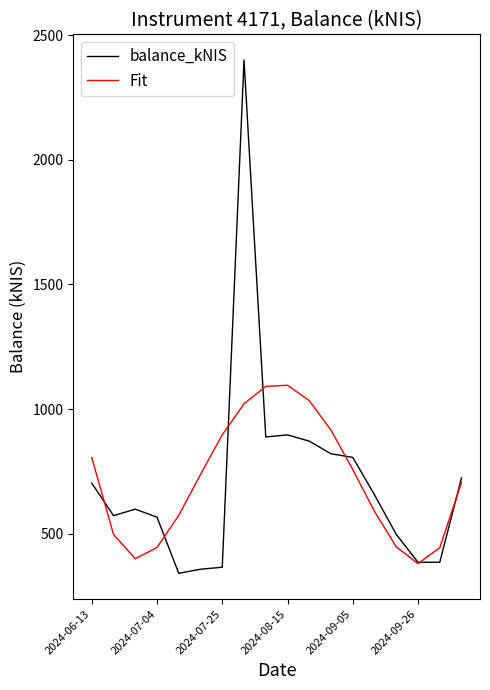

What is the greatest value displayed?

2400.8